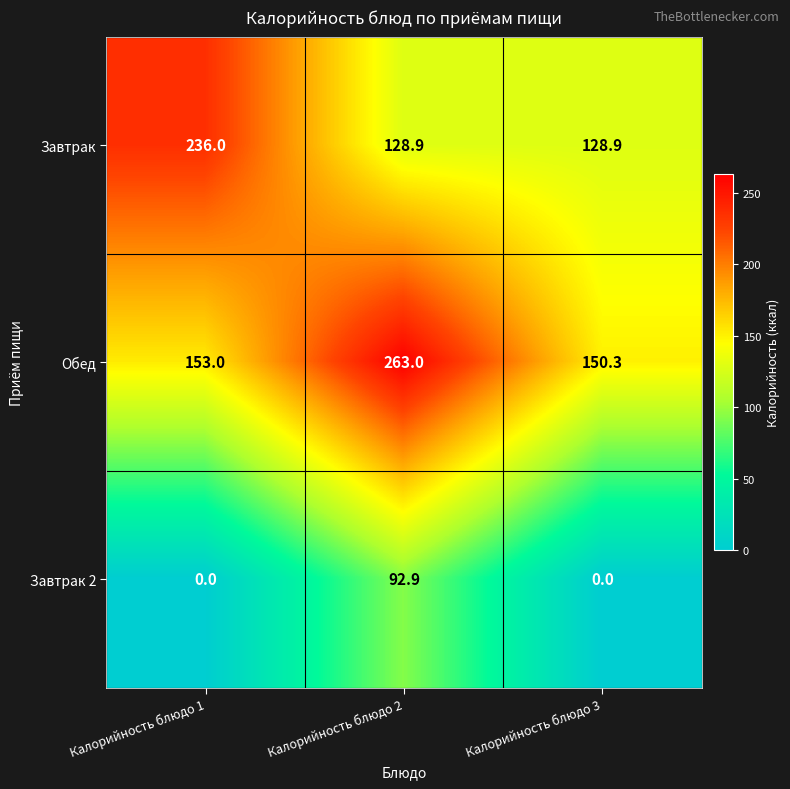

Rank the series at Калорийность блюдо 2 from highest to lowest value.

Обед, Завтрак, Завтрак 2